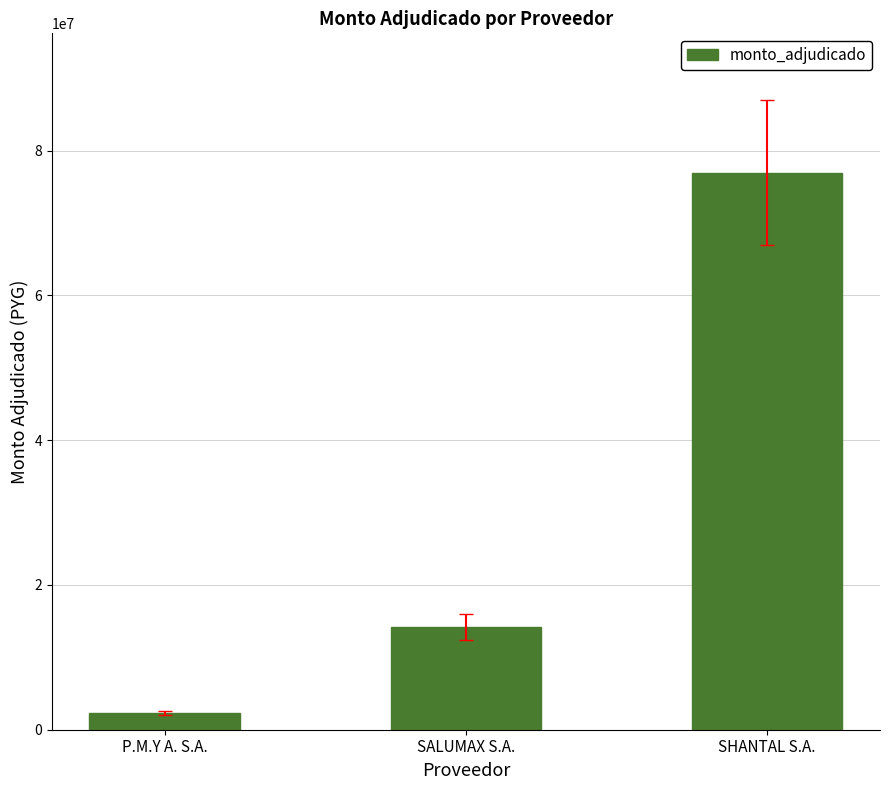

Reading left to right, extract all data points from this chart.

2266000	14190000	76949000